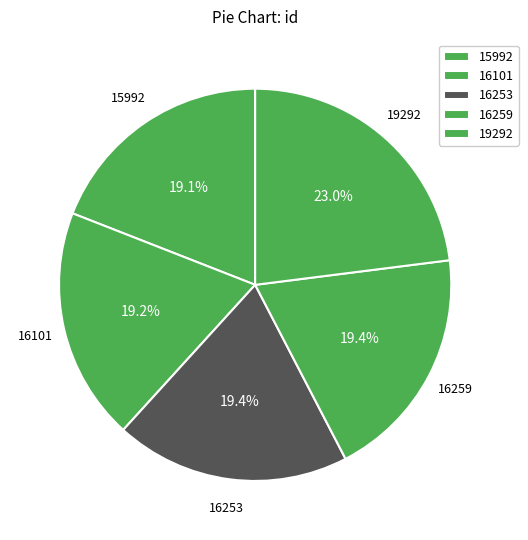

Is there a majority slice in this chart?

No